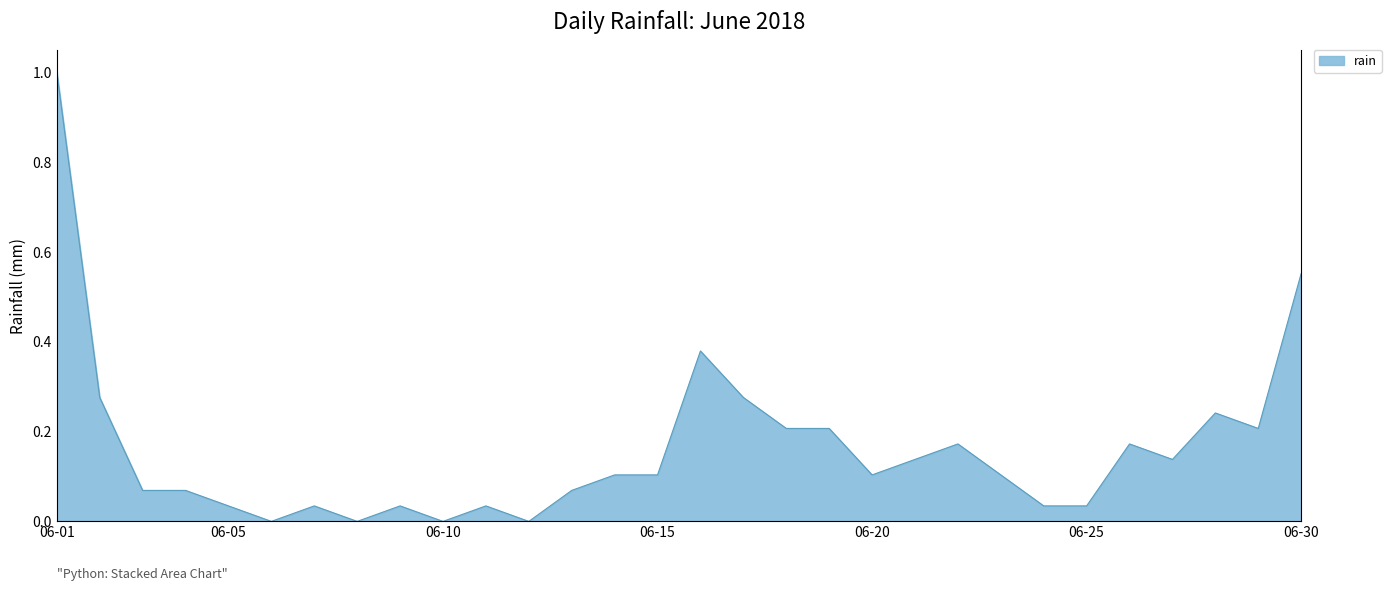

What is the maximum value shown in the chart?

1.0